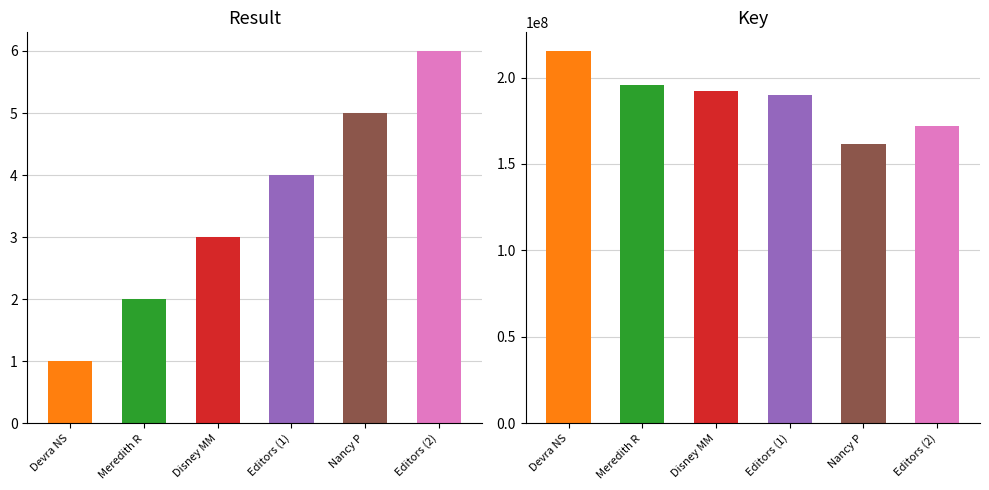

What is the difference between the Result values at Devra Newberger Speregen and Meredith Rusu?

1